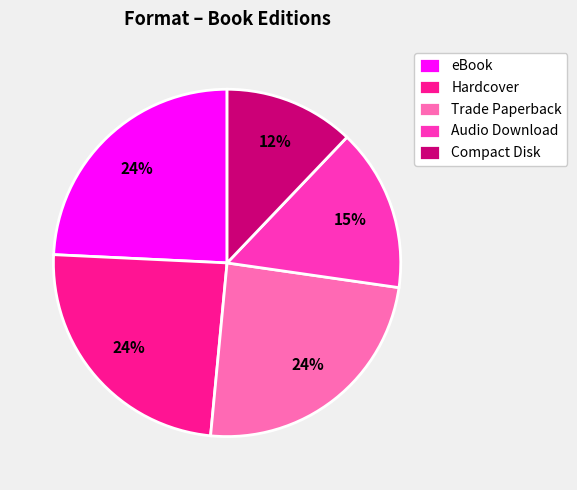

To the nearest percent, what is the difference between the largest and smallest slice percentages?

12%